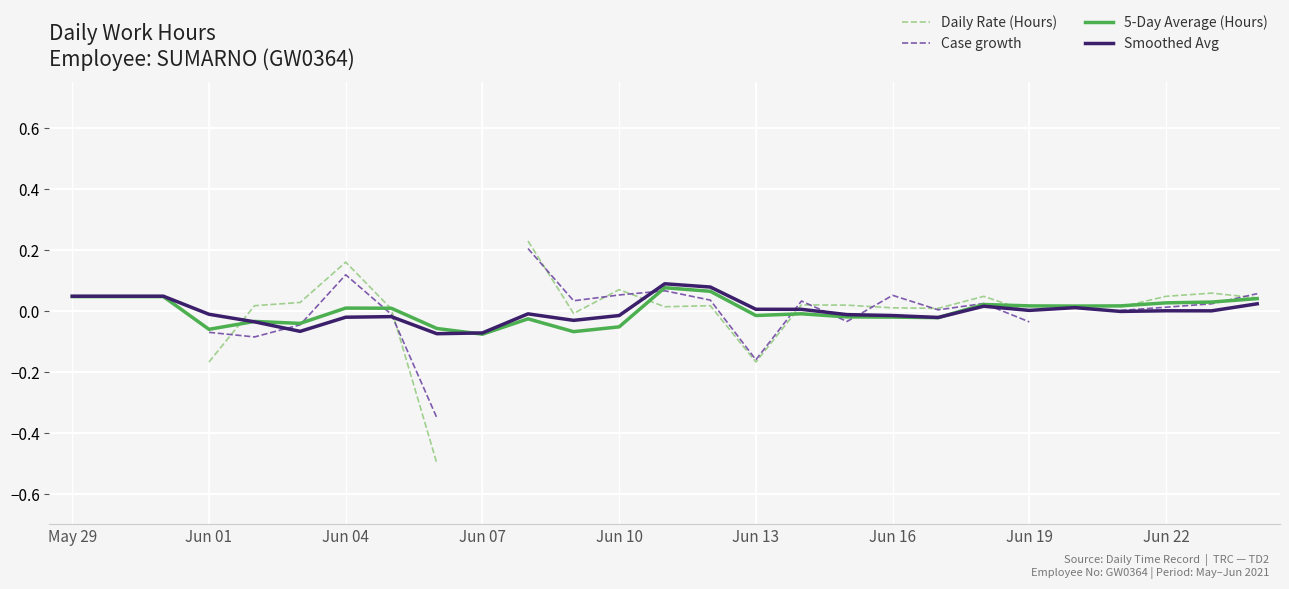

What is the maximum value shown in the chart?

0.2